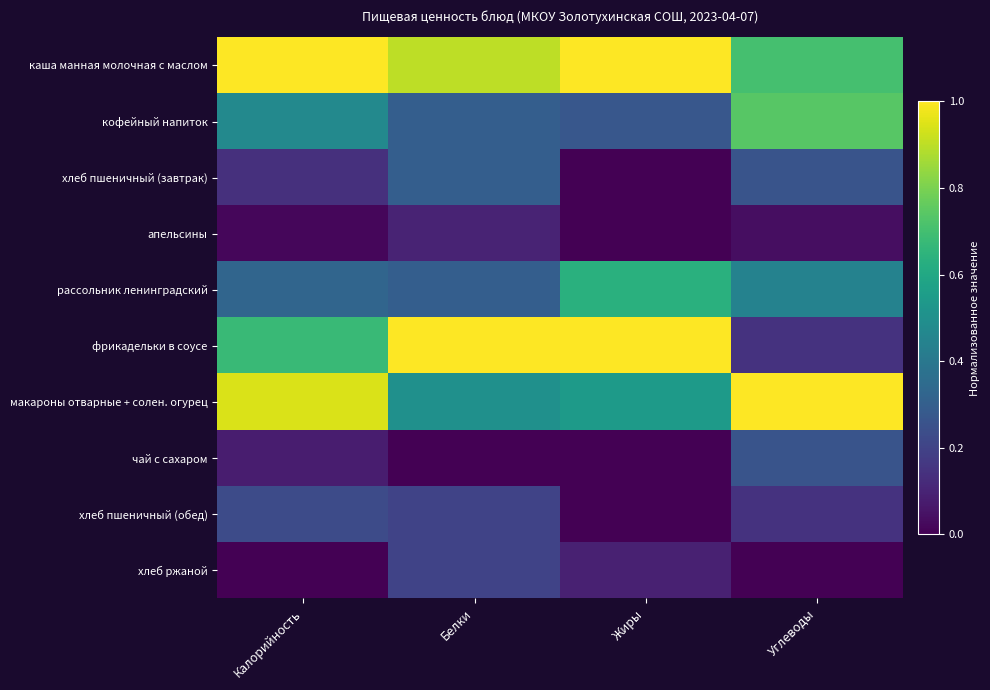

Which series has the largest total across all categories?

каша манная молочная с маслом